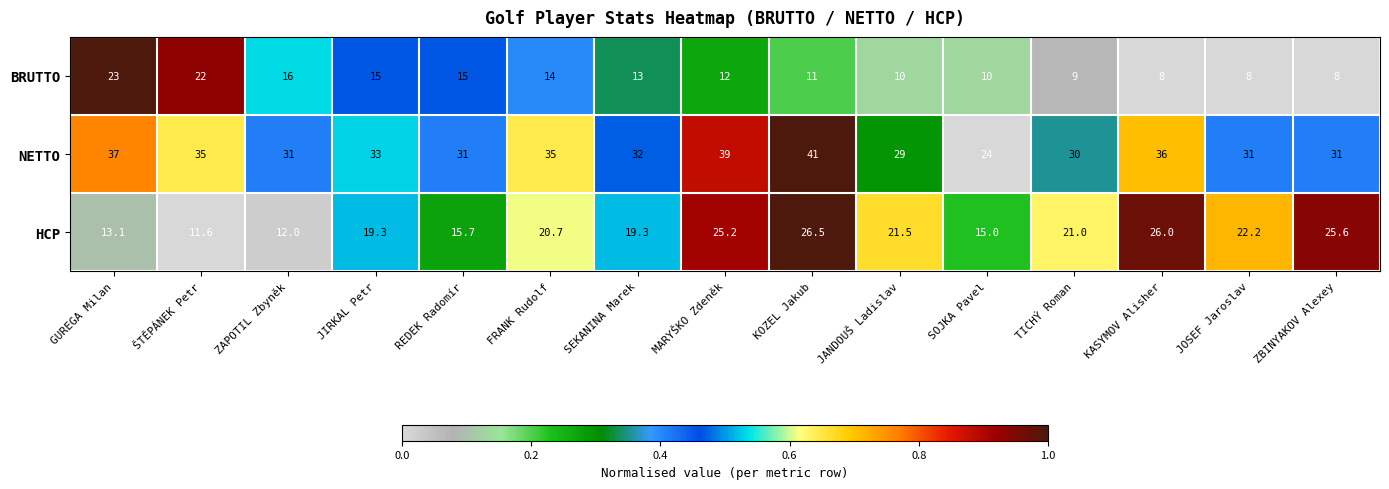

What is the difference between the highest and lowest values at ZAPOTIL Zbyněk?

19.0